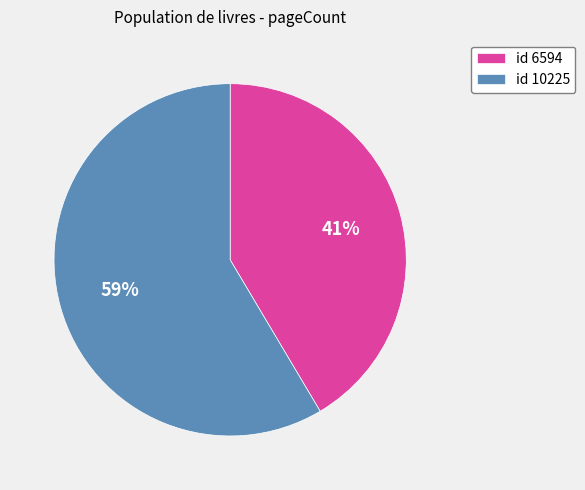

What percentage is the id 6594 slice, to the nearest percent?

41%